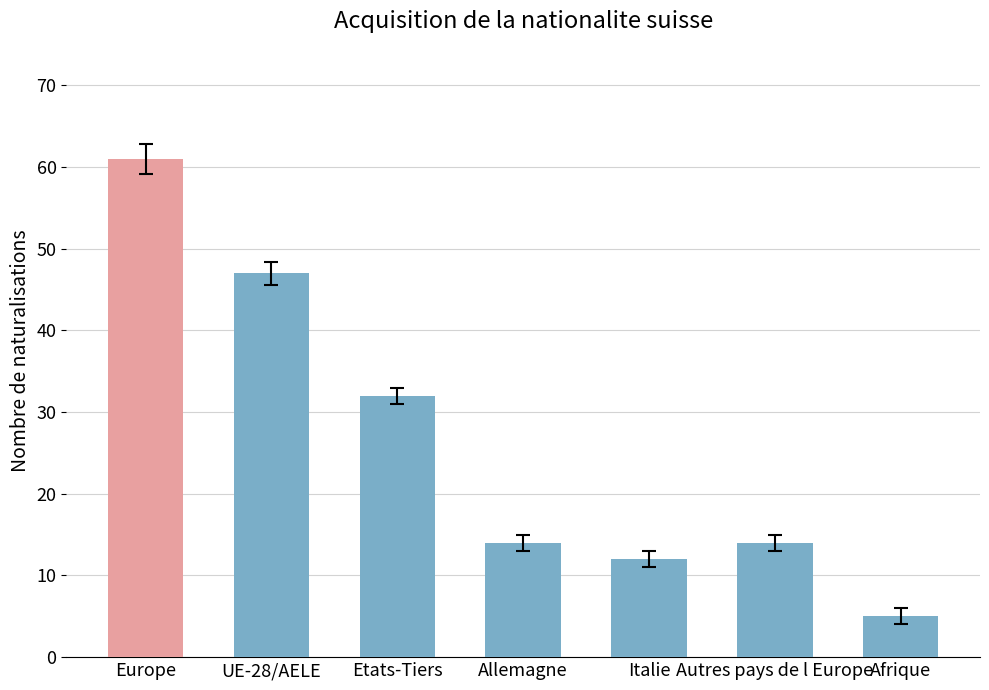

Which has a higher value, Italie or Etats-Tiers?

Etats-Tiers